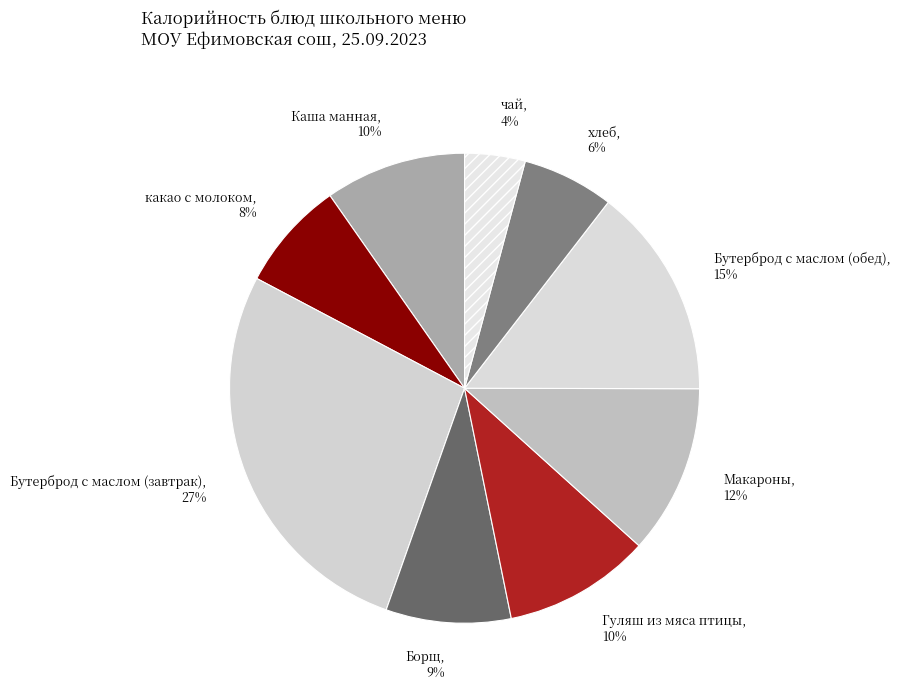

Does чай account for over 50% of the chart?

No